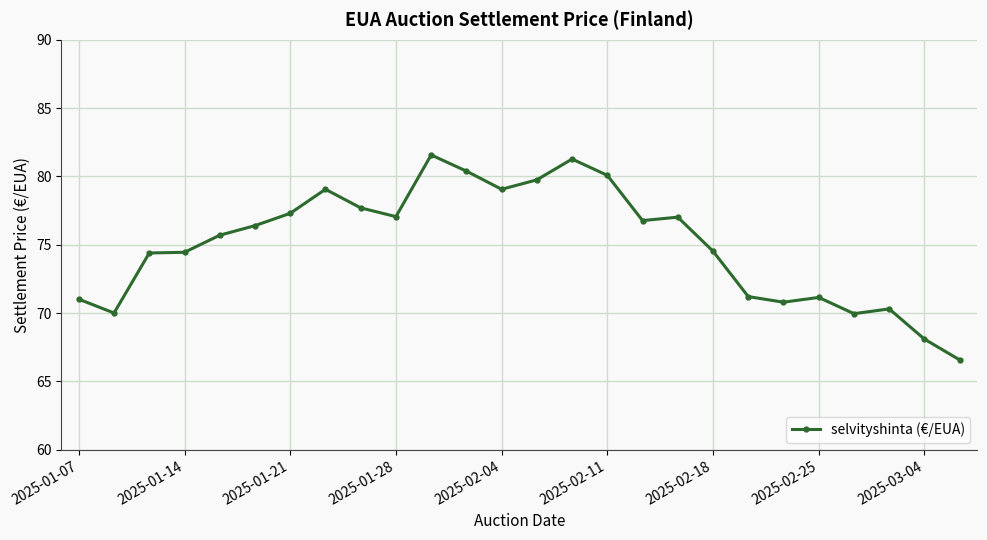

What is the minimum value shown in the chart?

66.6